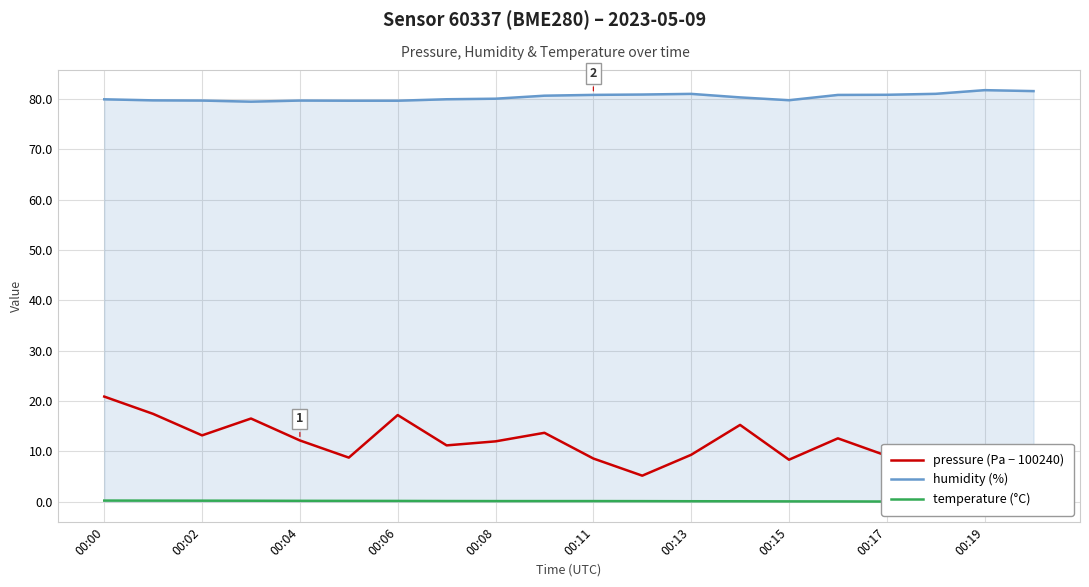

The humidity (%) series shows 50.4 at 00:04. True or false?

False